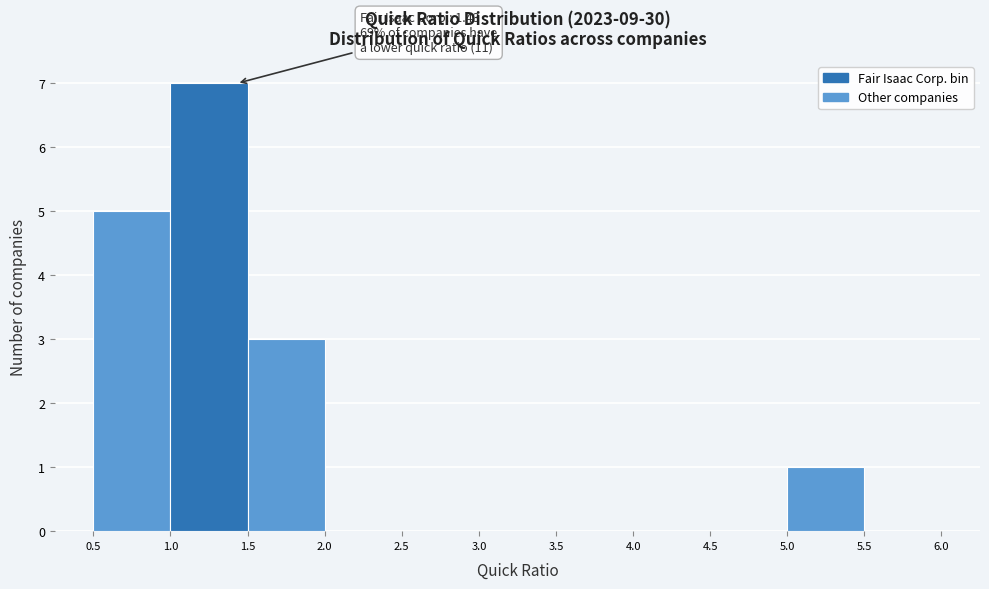

Over which range of the x-axis is the bar tallest?

1.0 to 1.5